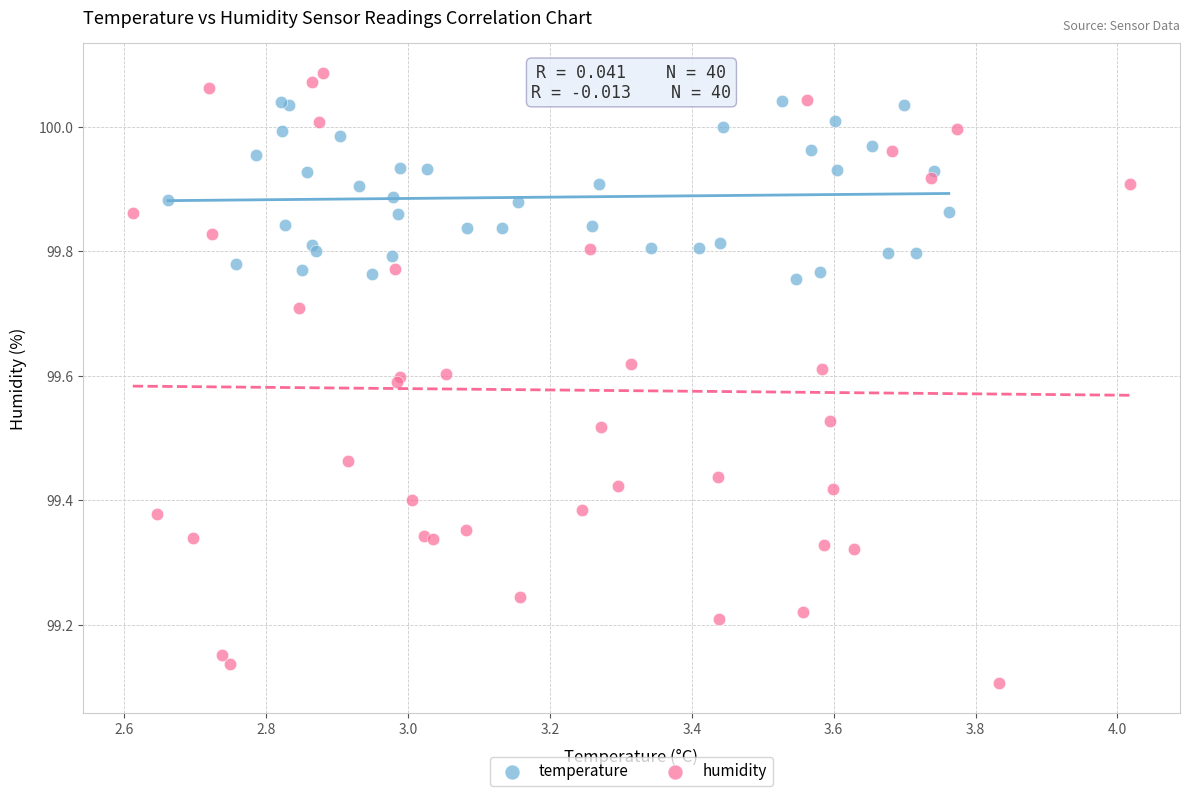

Which series contains the highest Y value?

humidity